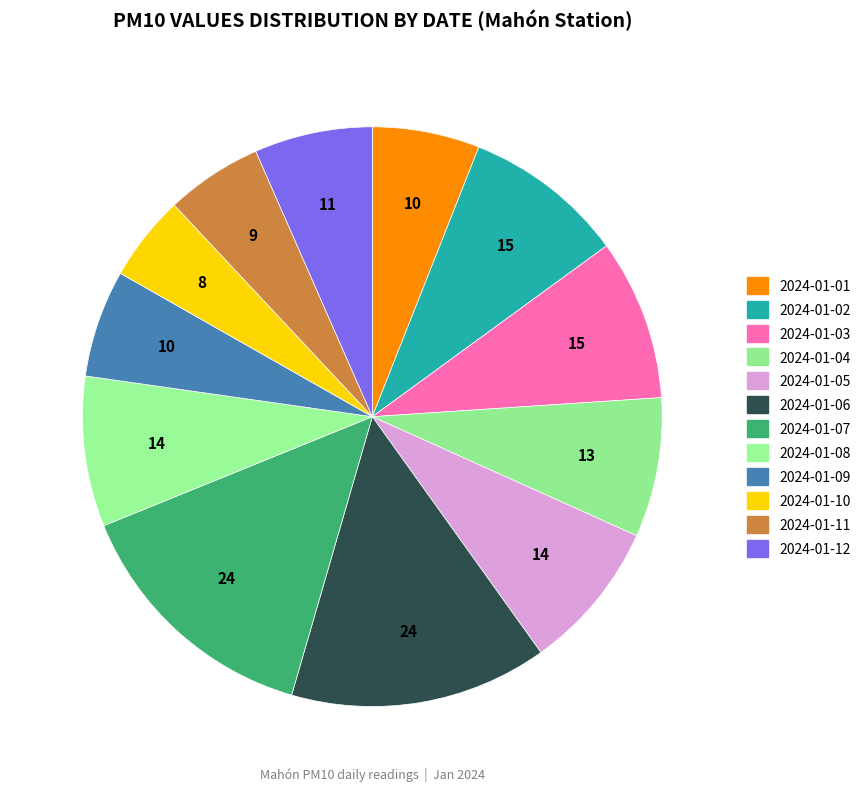

True or false: 2024-01-05 accounts for 8% of the total.

True